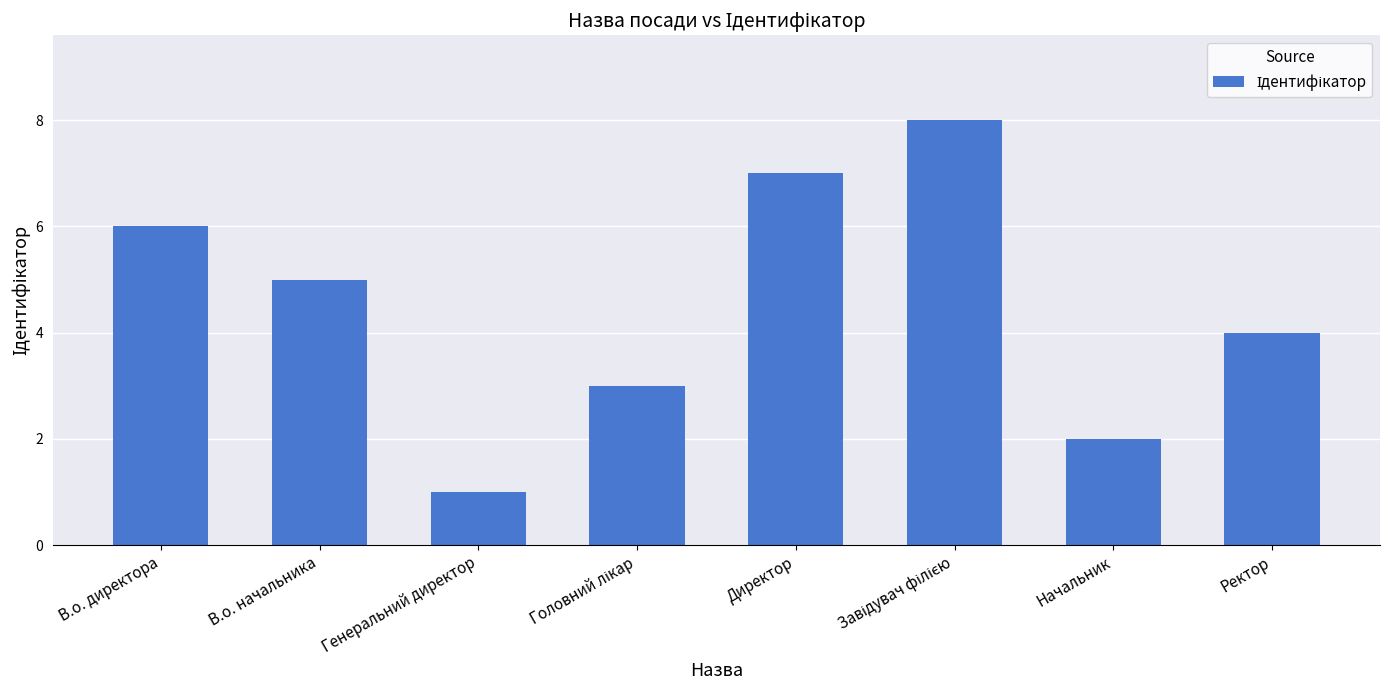

How many bars are there in total?

8